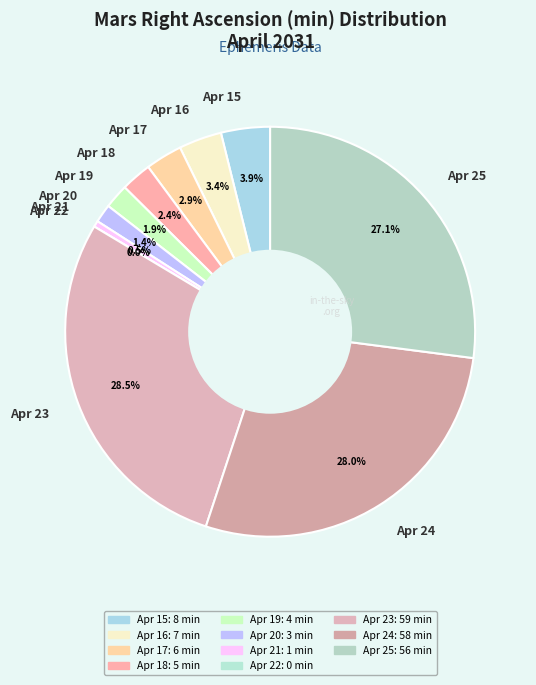

What percentage do Apr 17 and Apr 21 together represent?

3.4%